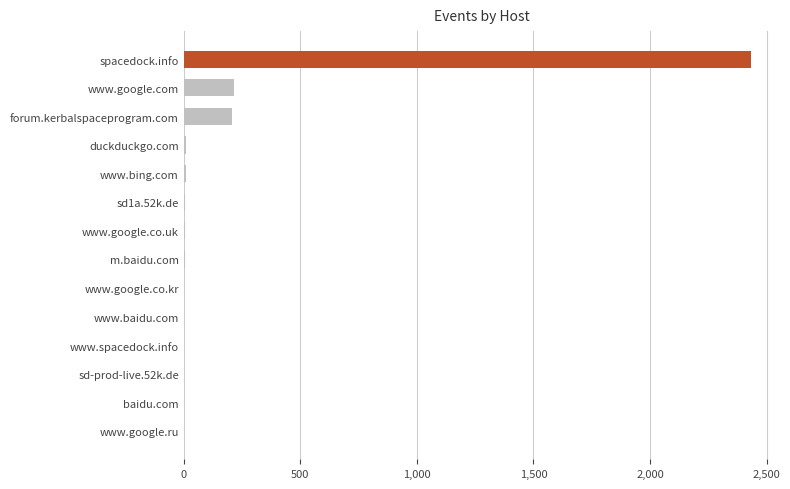

What is the sum of all values?

2902